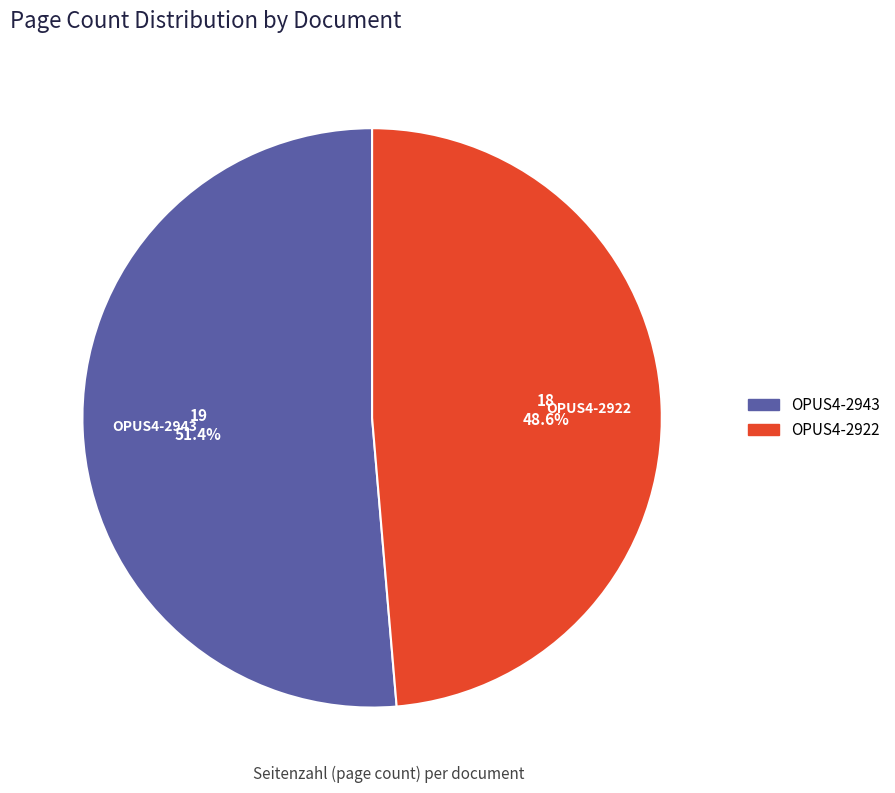

Which category has the biggest portion of the pie?

OPUS4-2943